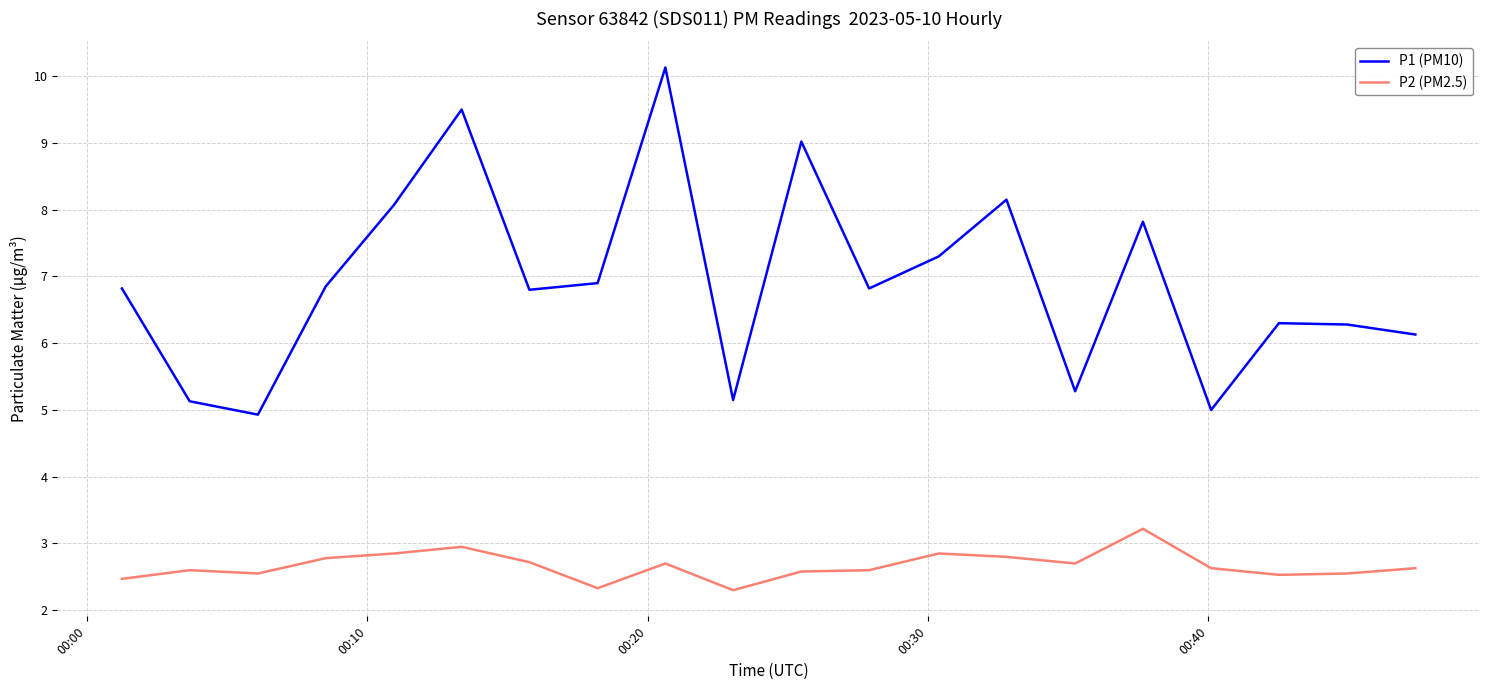

Rank the series by their maximum value, from lowest to highest.

P2 (PM2.5), P1 (PM10)